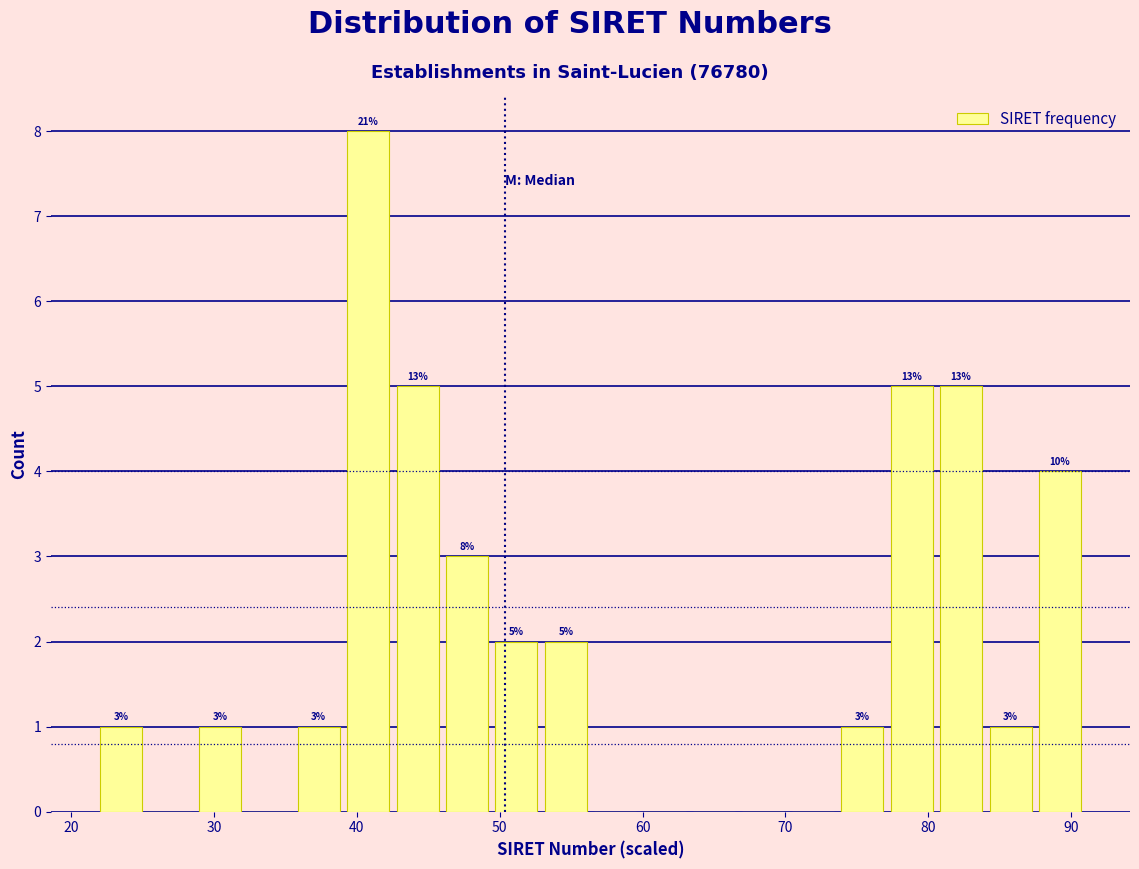

Read against the x-axis, roughly where is the centre of the tallest bar?

41